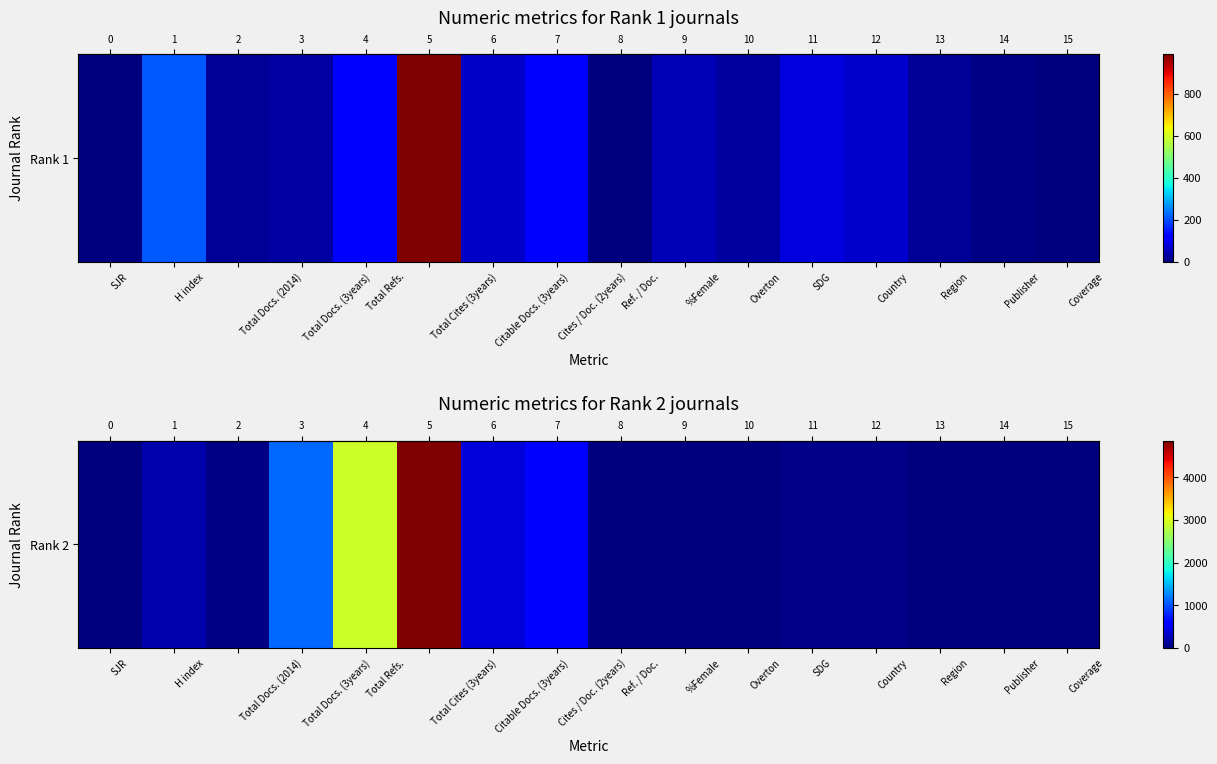

What is the difference between the maximum and minimum values?

4859